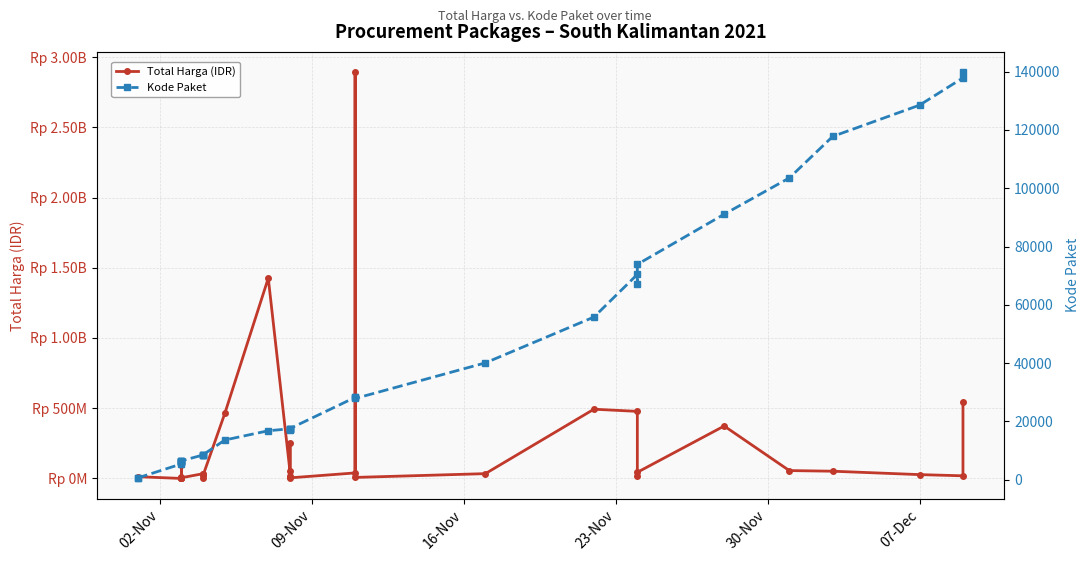

What is the sum of all Total Harga (IDR) values?

7518497085